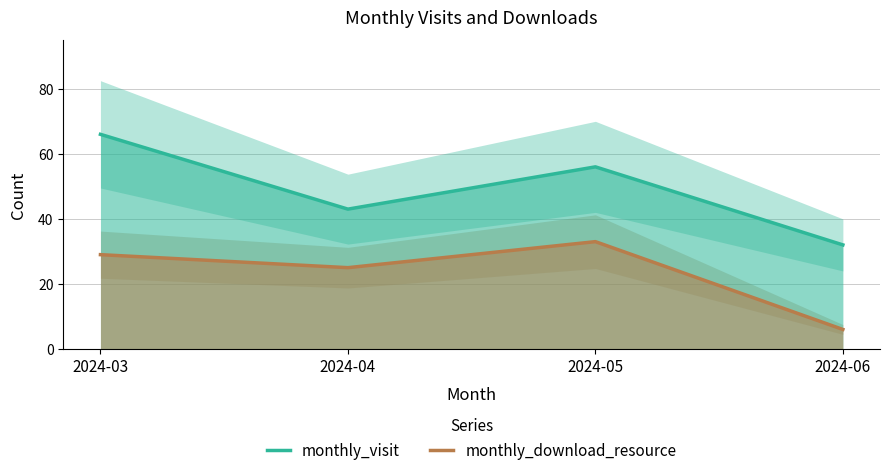

Is it true that monthly_visit equals 11 at 2024-04?

False